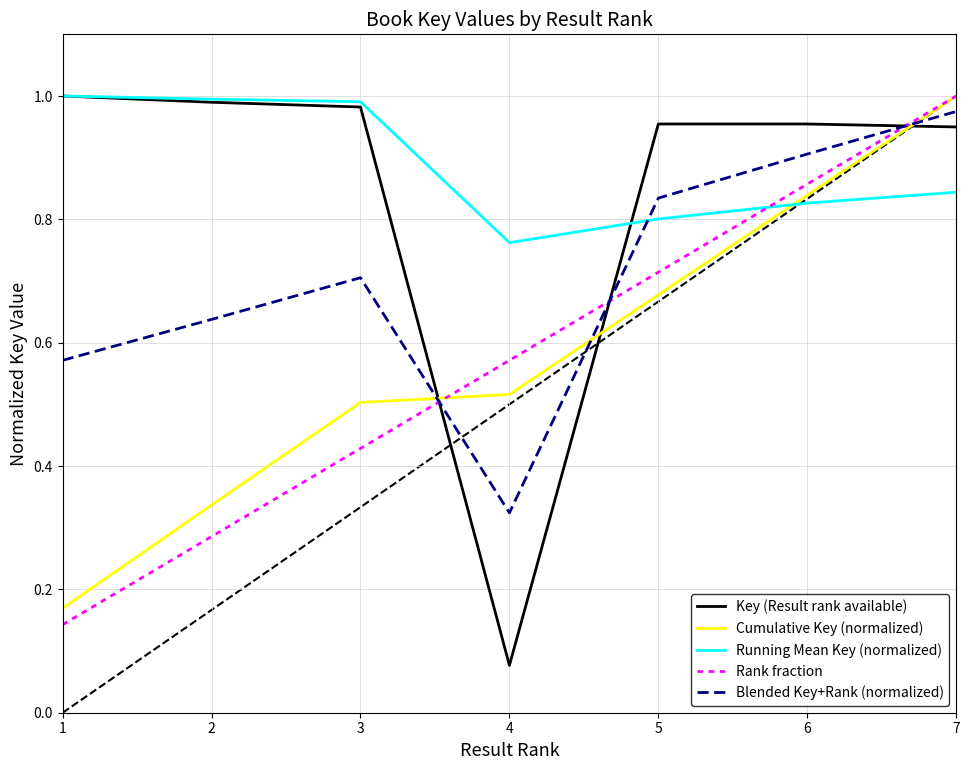

Between 2 and 3, which series saw the biggest shift?

Cumulative Key (normalized)